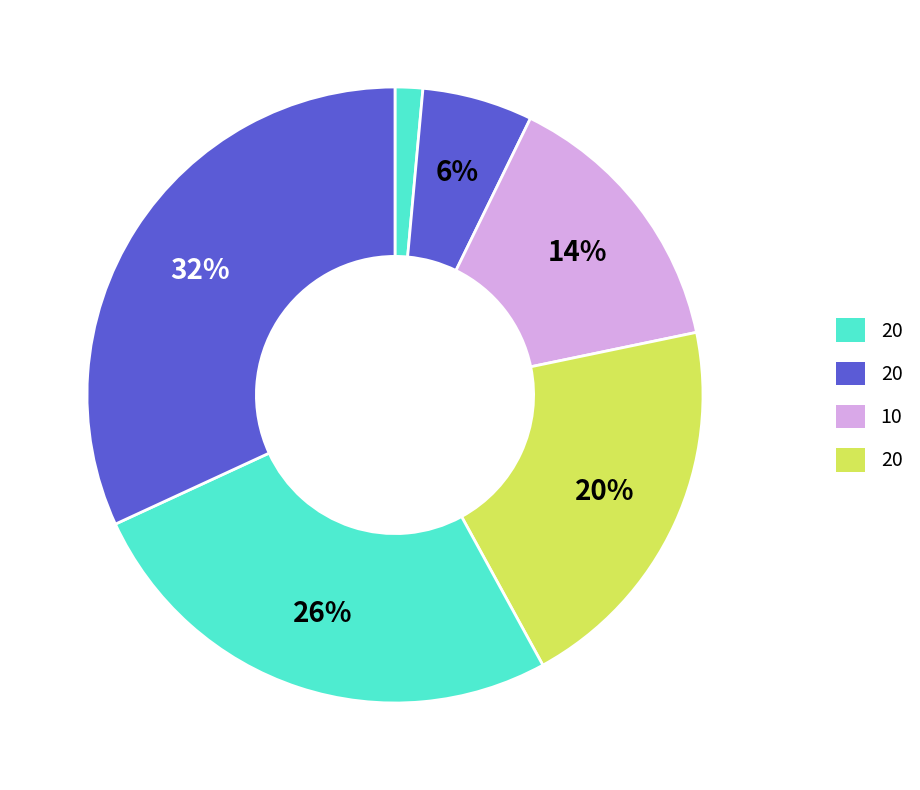

To the nearest percent, what is the average slice percentage?

17%